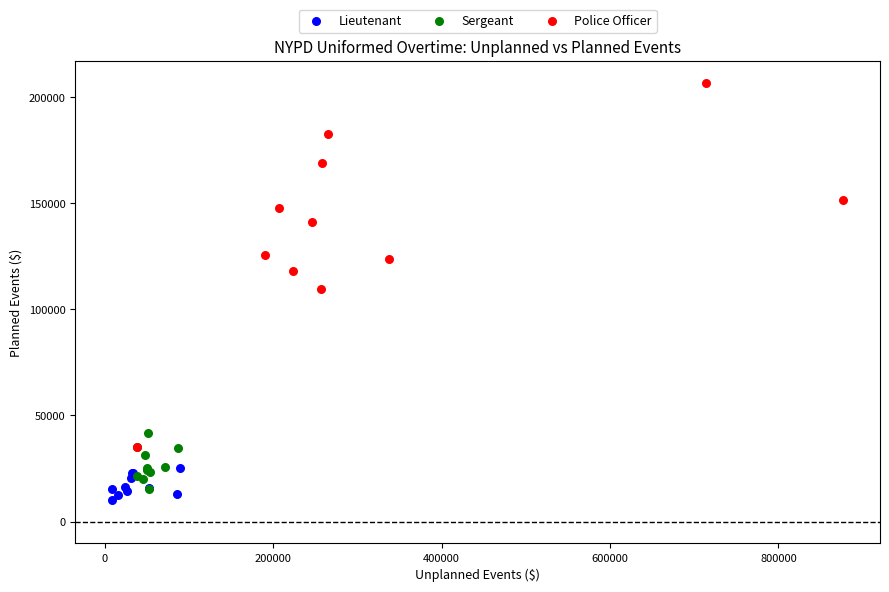

Which series reaches the maximum Y coordinate?

Police Officer